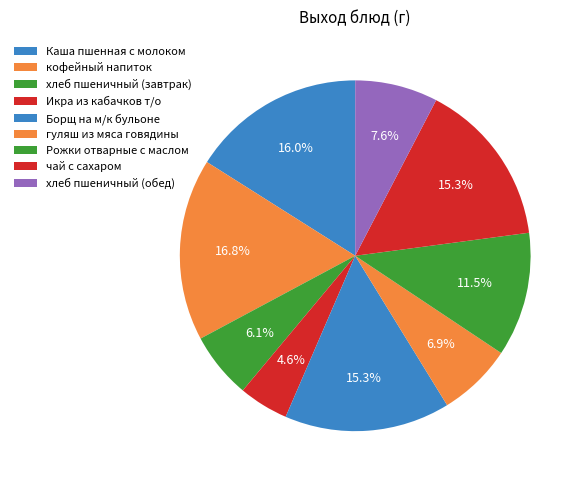

To the nearest percent, what portion does хлеб пшеничный (обед) represent?

8%